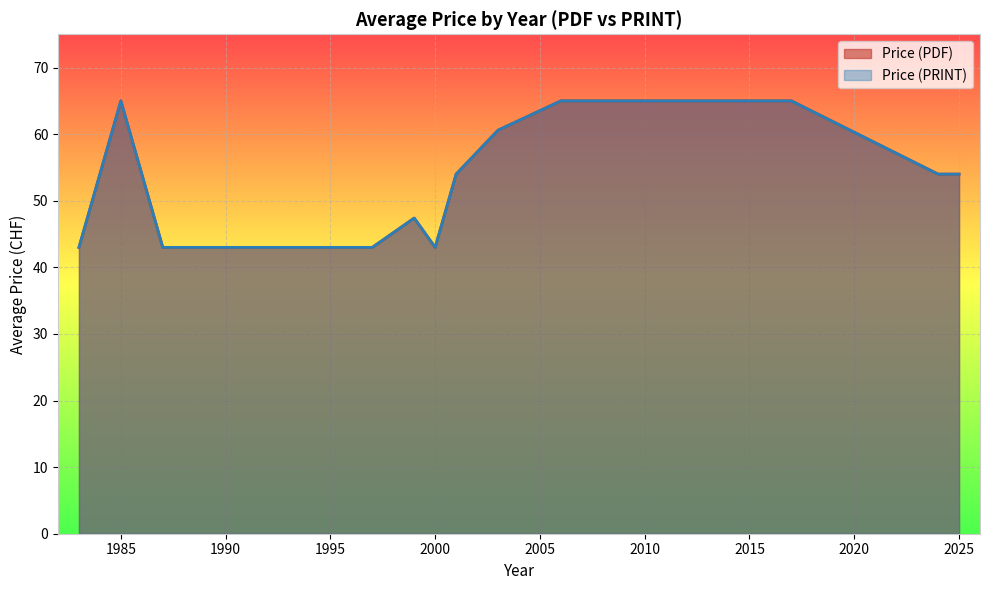

What value does the Price (PDF) series have at 1998, to the nearest 10?

40